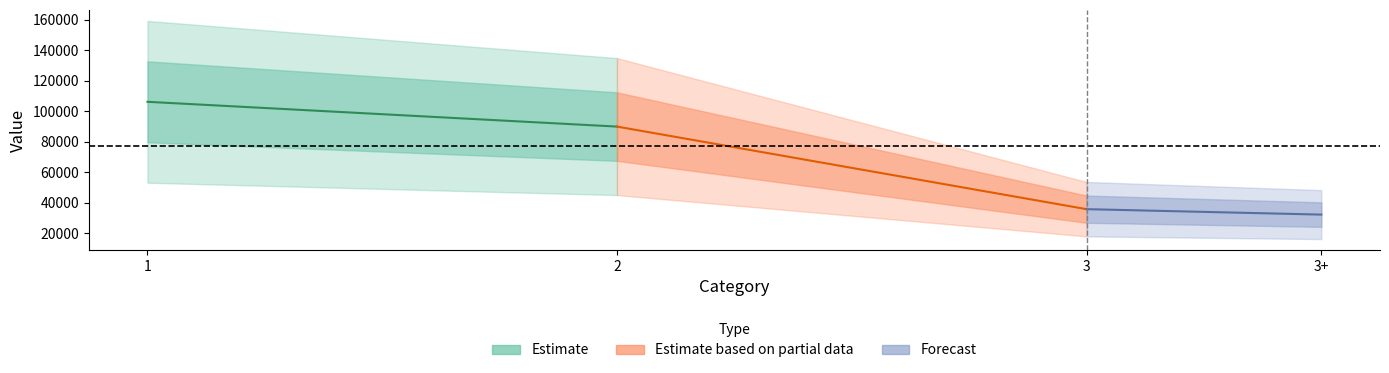

The chart shows a value of 139819 at 1. True or false?

False